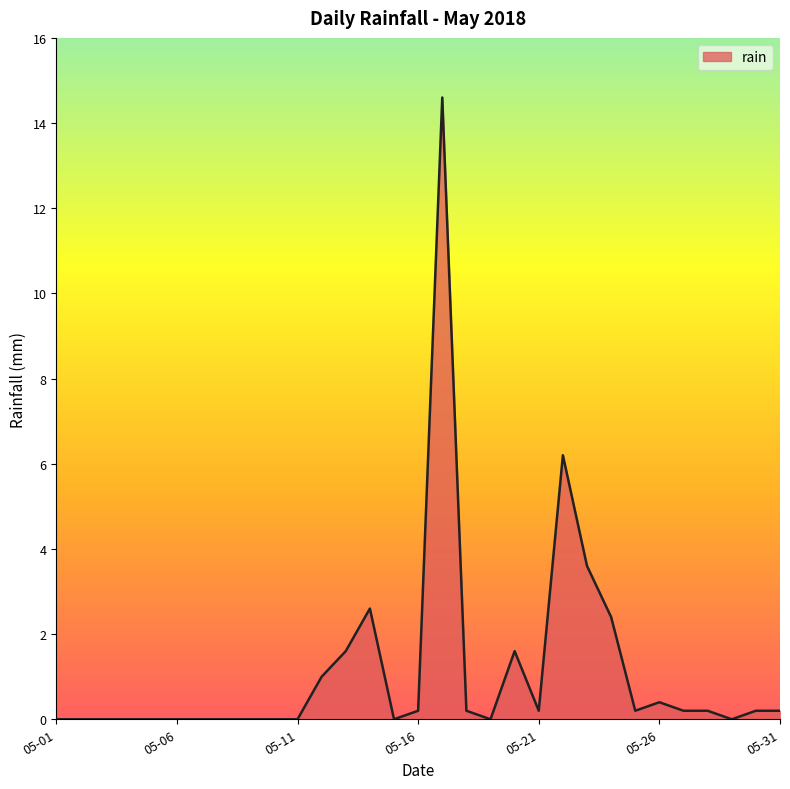

What is the difference between the maximum and minimum values?

14.6